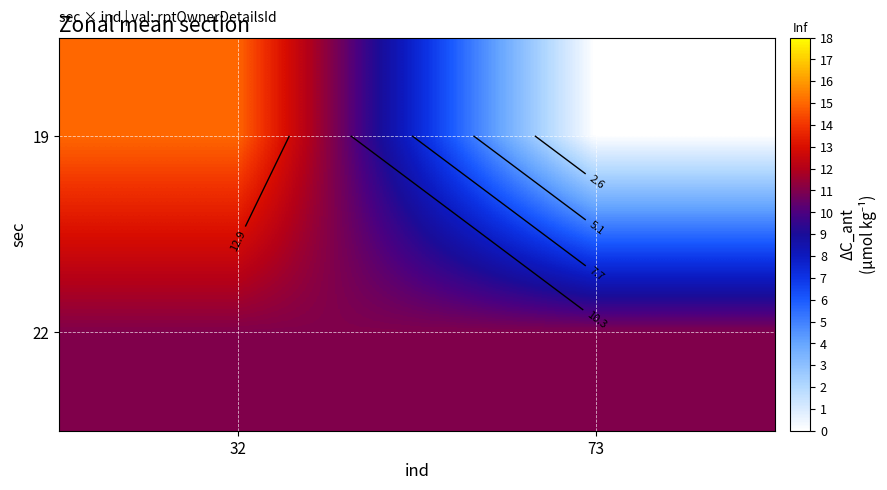

At which category is the sum across all series the highest?

32